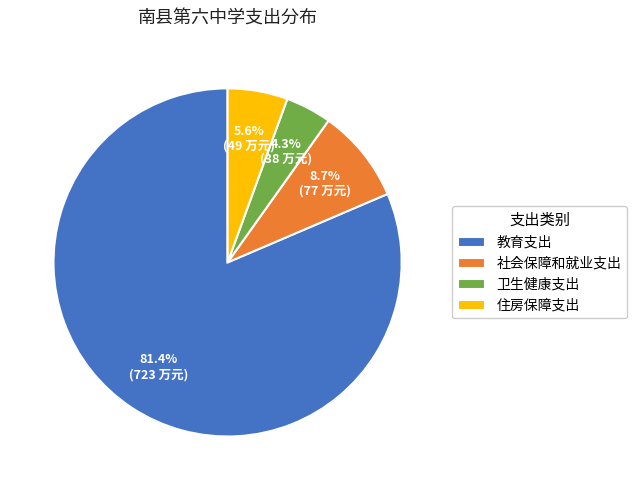

The 住房保障支出 slice represents 6% of the pie. True or false?

True